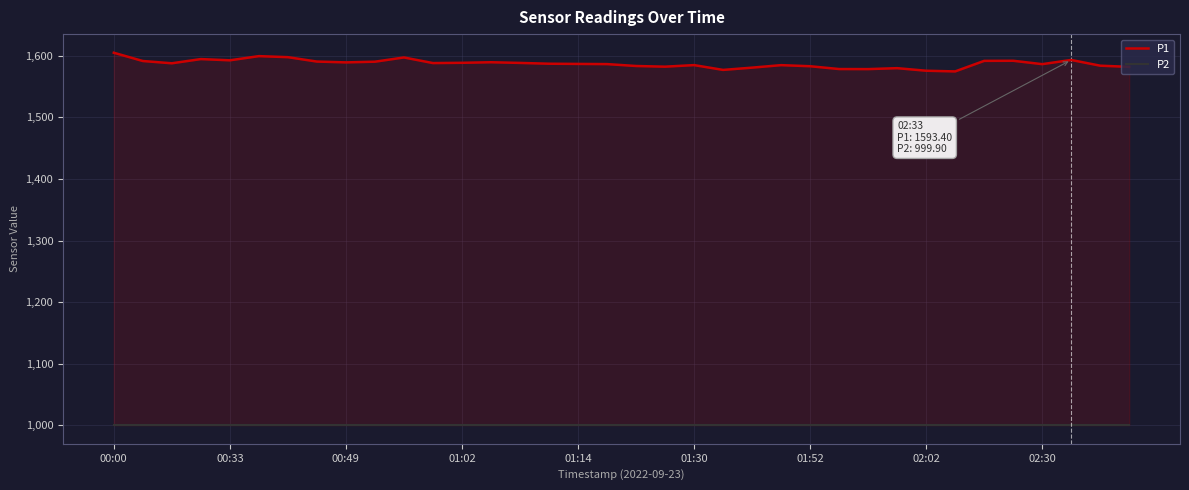

What is the difference between the highest and lowest values at 19?

582.6